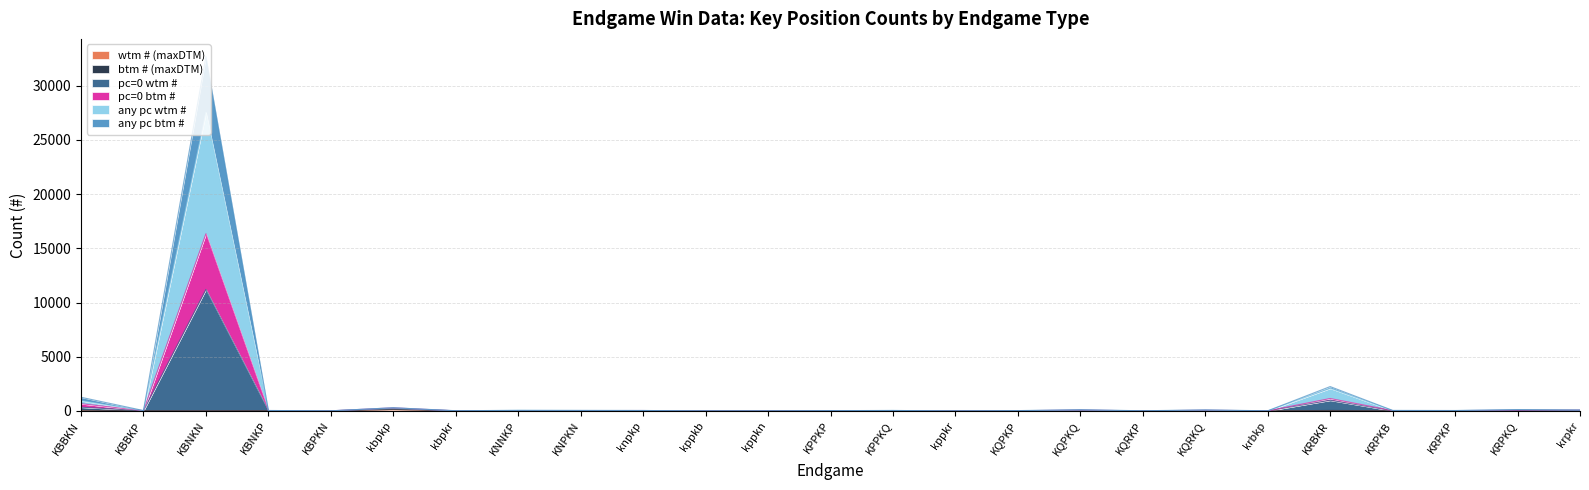

At which category is the sum across all series the highest?

KBNKN